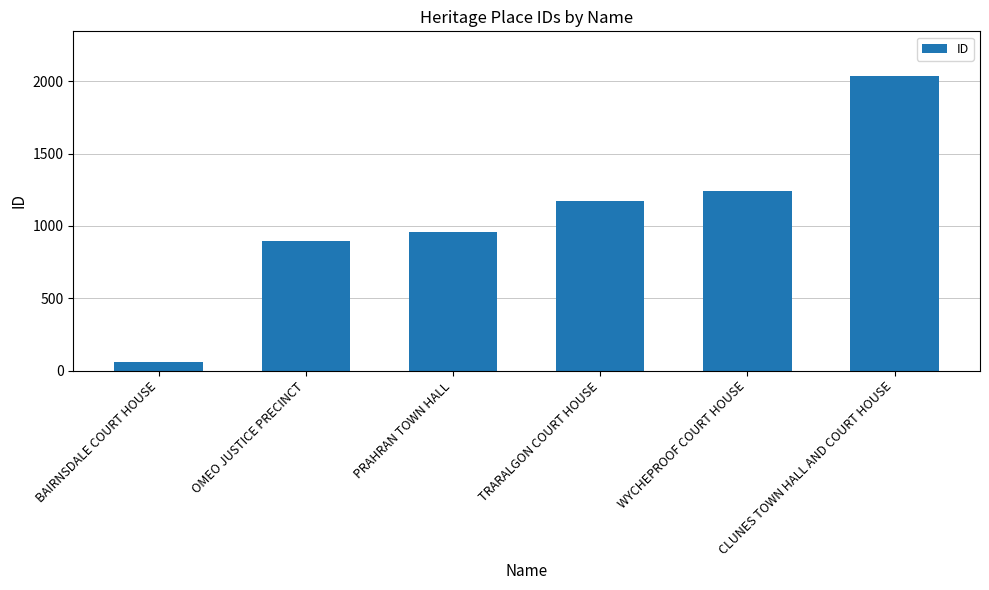

Reading left to right, transcribe all the data shown in this chart.

BAIRNSDALE COURT HOUSE=56	OMEO JUSTICE PRECINCT=895	PRAHRAN TOWN HALL=957	TRARALGON COURT HOUSE=1171	WYCHEPROOF COURT HOUSE=1241	CLUNES TOWN HALL AND COURT HOUSE=2040